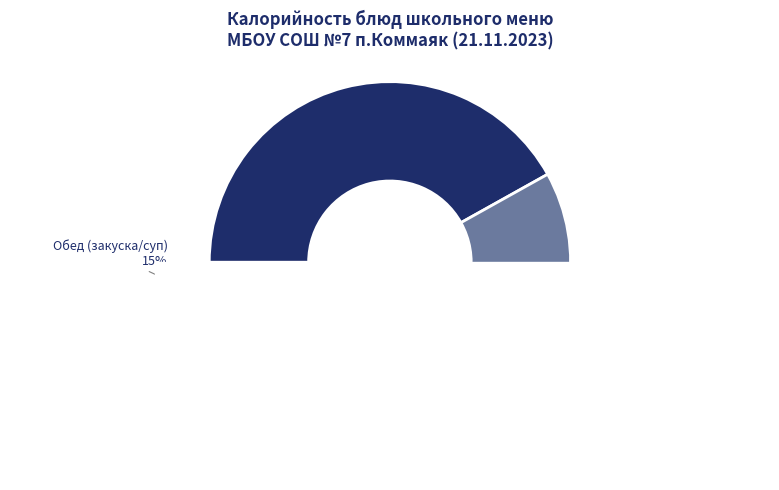

What portion of the pie excludes Рассольник Ленинградский?

92.8%